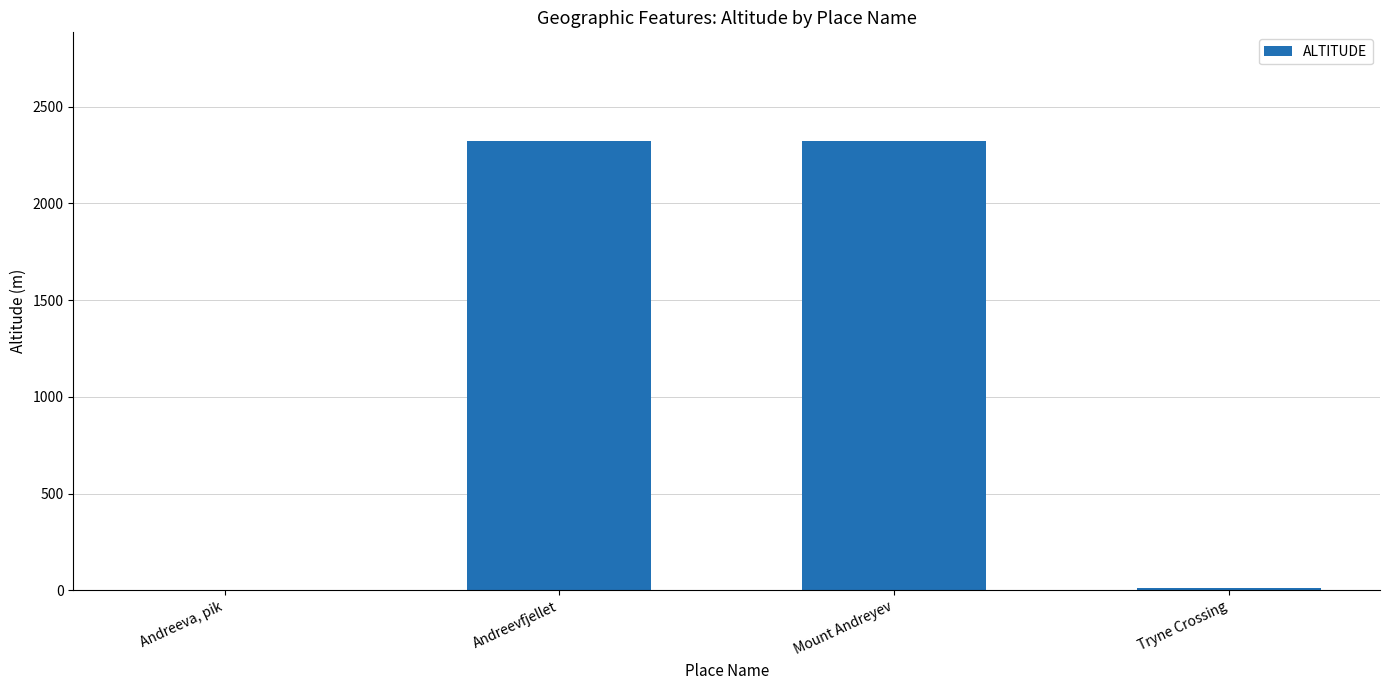

Is it true that the value at Andreeva, pik is -1340.8?

False